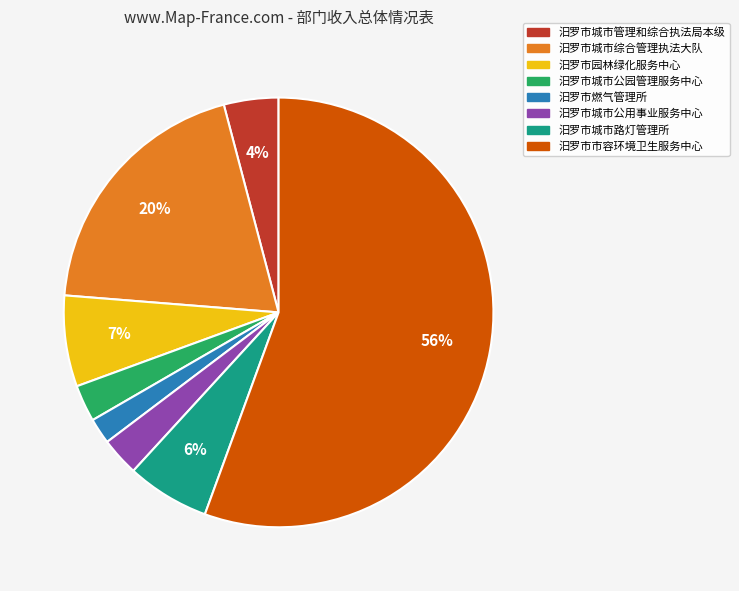

What is the smallest slice in the pie chart?

汨罗市燃气管理所